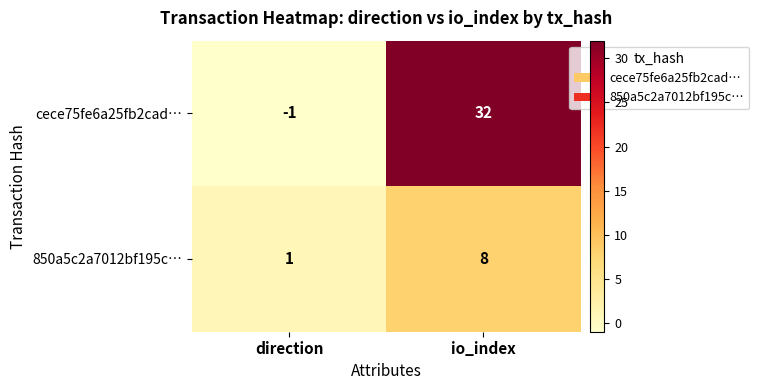

How many positive values does the cece75fe6a25fb2cad… series have?

1